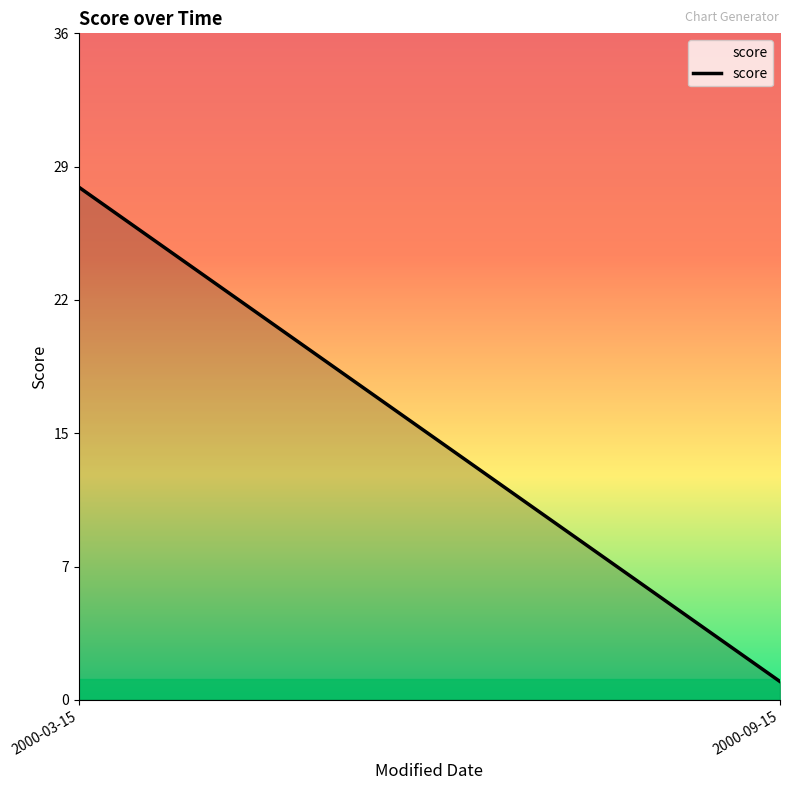

What is the change in value from 2000-03-15 to 2000-09-15?

-27